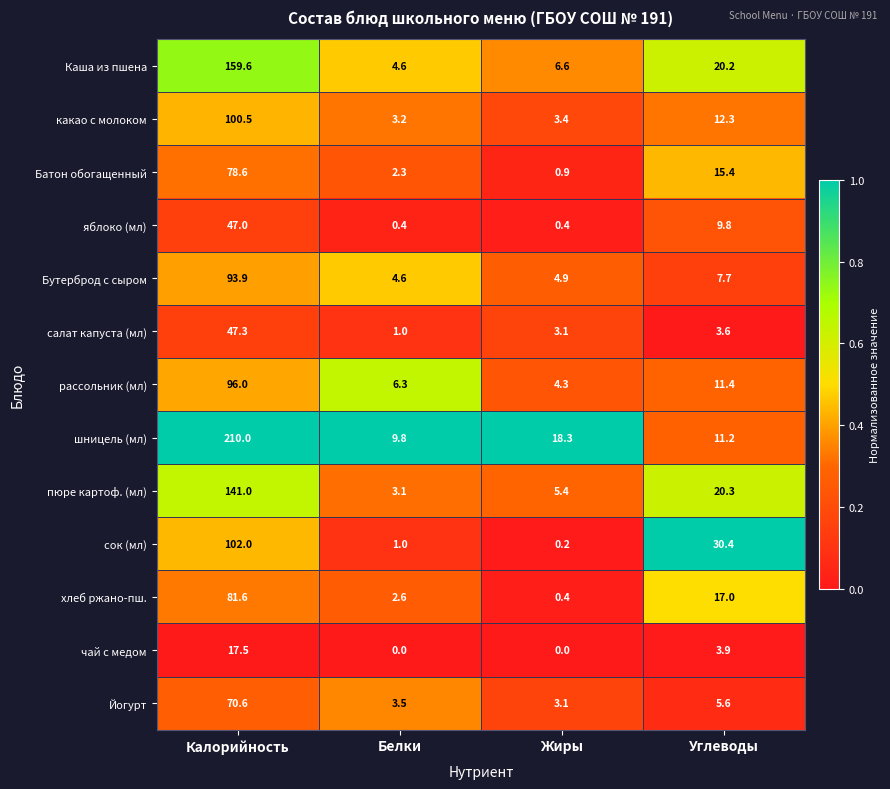

At which category is the sum across all series the highest?

Калорийность